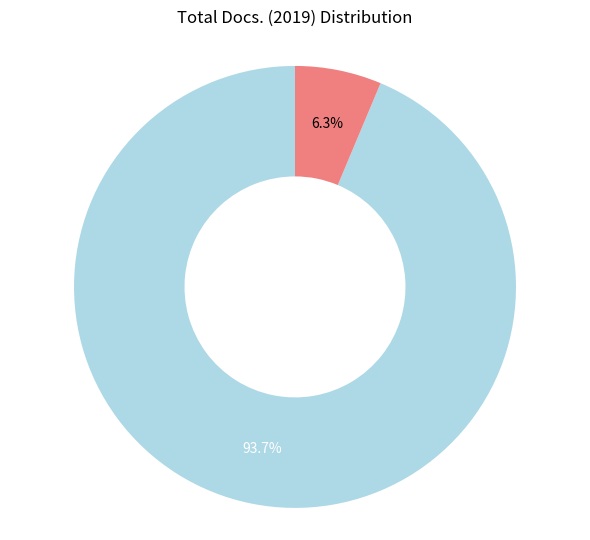

Which category accounts for the majority?

Clinical Neurophysiology